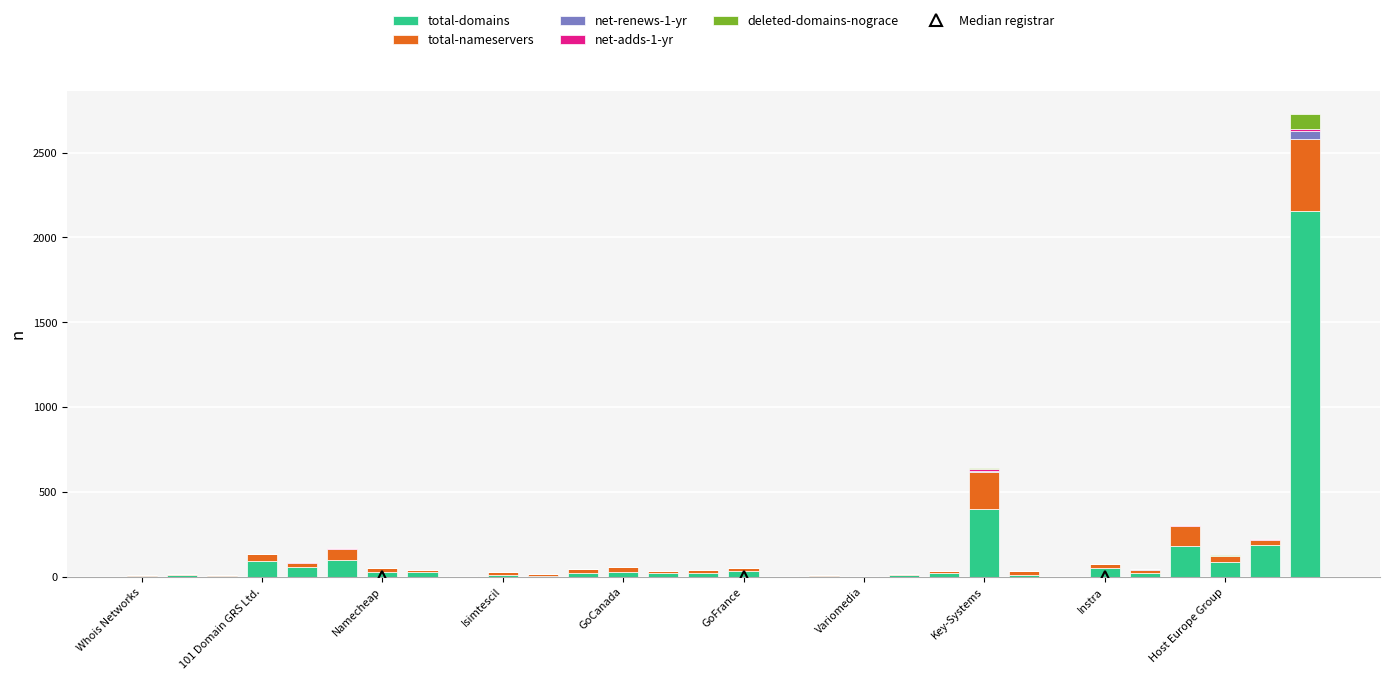

What is the highest value of the total-domains series?

2159